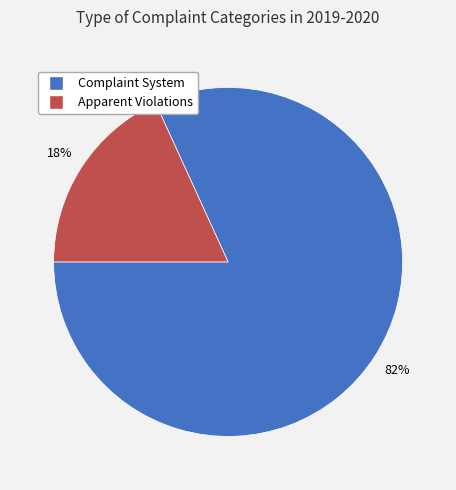

Which slice is the smallest?

Apparent Violations